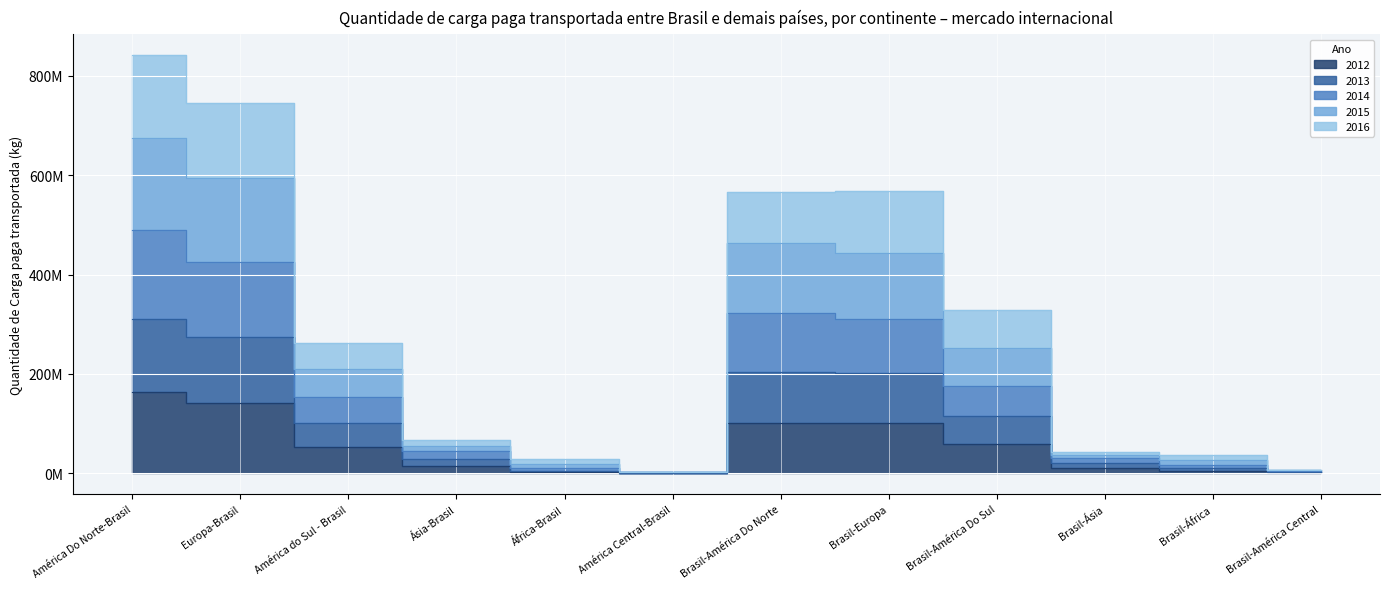

The value of 2014 at Brasil-América Do Sul is 79727140. True or false?

False